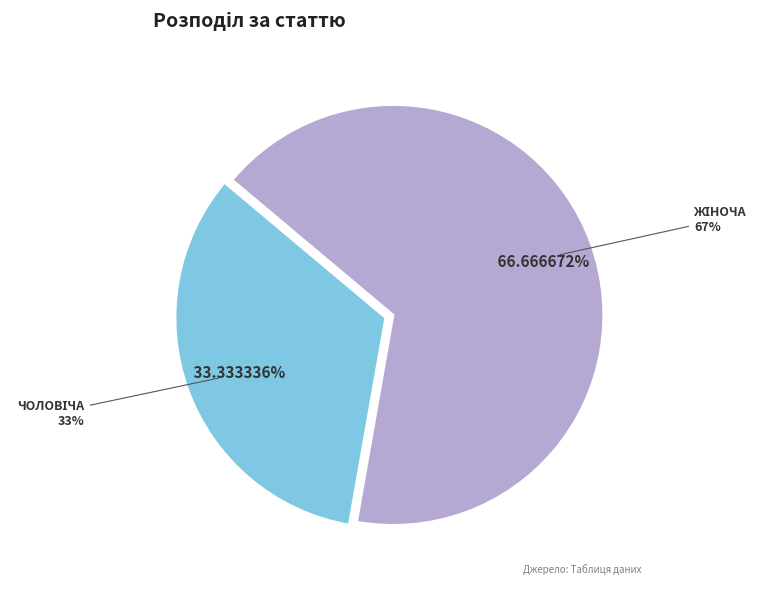

Which has a higher value, Жіноча or Чоловіча?

Жіноча